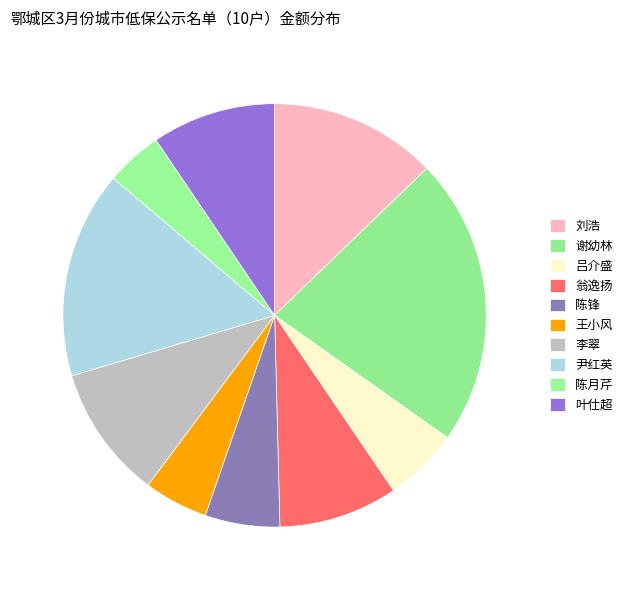

Is there a majority slice in this chart?

No